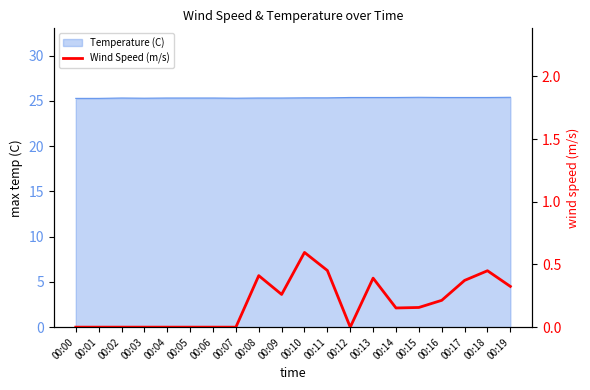

How many lines are shown in the chart?

1